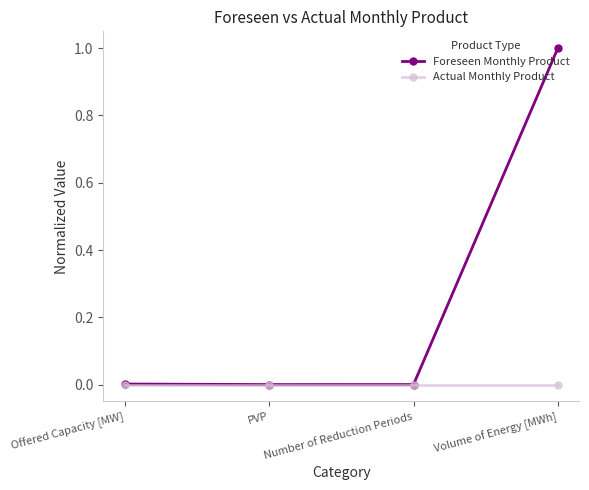

Between Offered Capacity [MW] and Volume of Energy [MWh], which series saw the biggest shift?

Foreseen Monthly Product